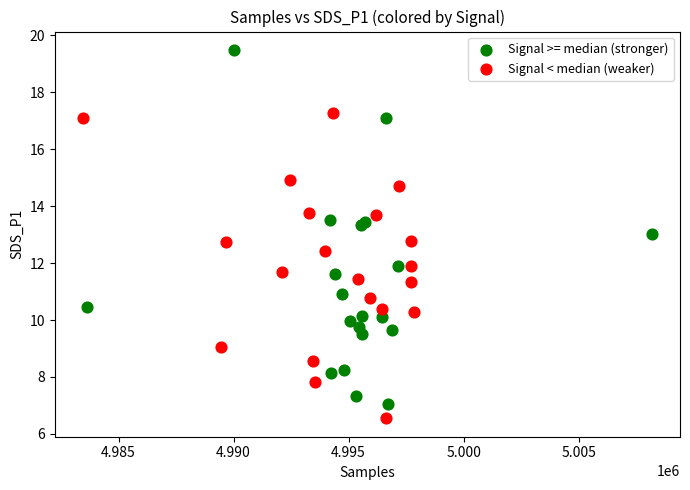

Which series reaches the maximum Y coordinate?

Signal >= median (stronger)